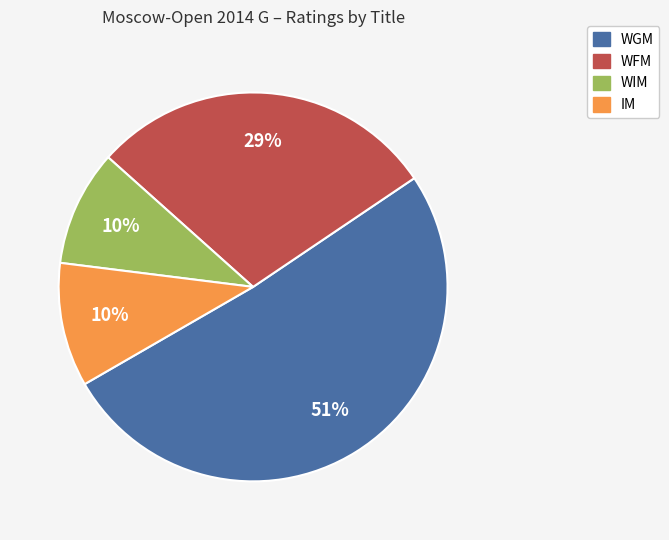

Count the number of slices in the pie.

4